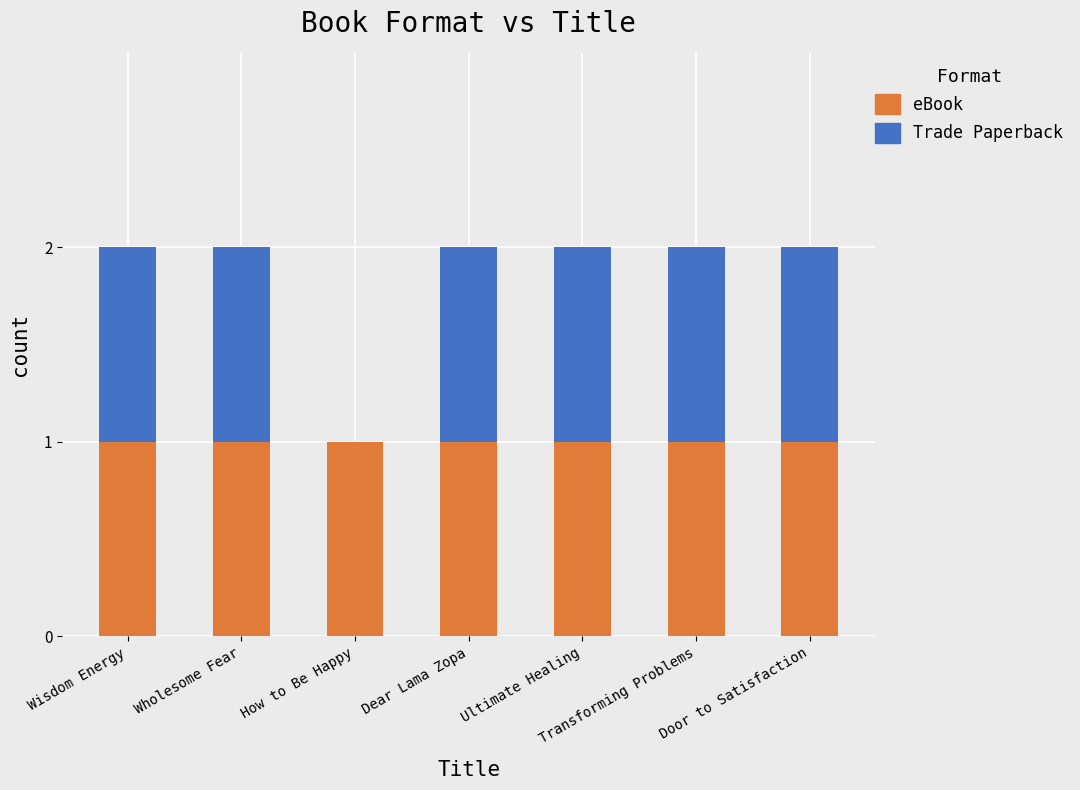

The eBook series shows 1 at Door to Satisfaction. True or false?

True